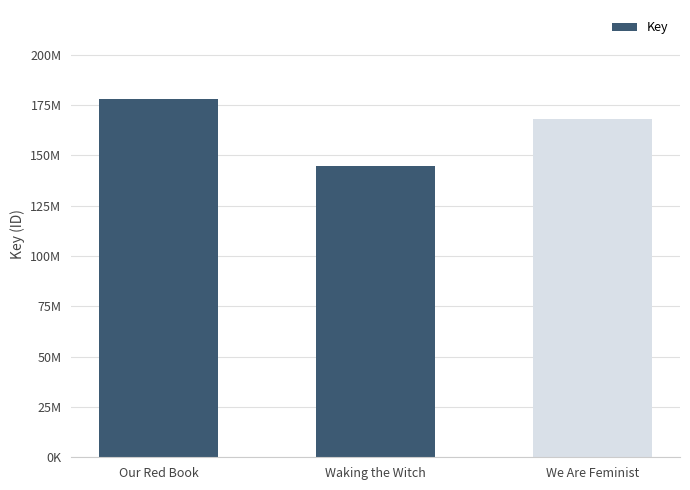

Does the chart contain any negative values?

No